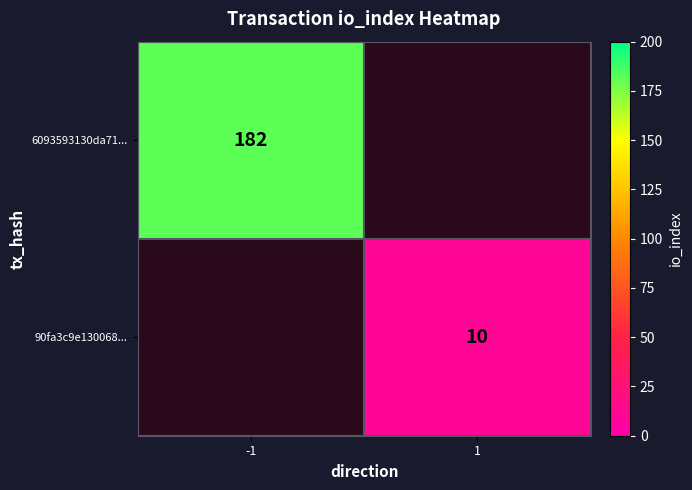

True or false: 6093593130da71... has a value of 264 at -1.

False